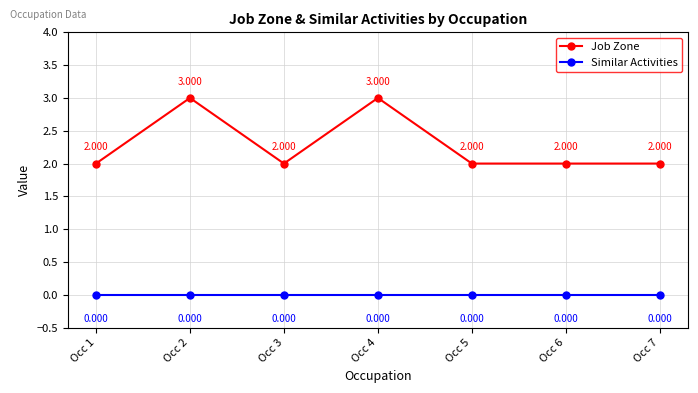

Between Occ 4 and Occ 5, which series saw the biggest shift?

Job Zone